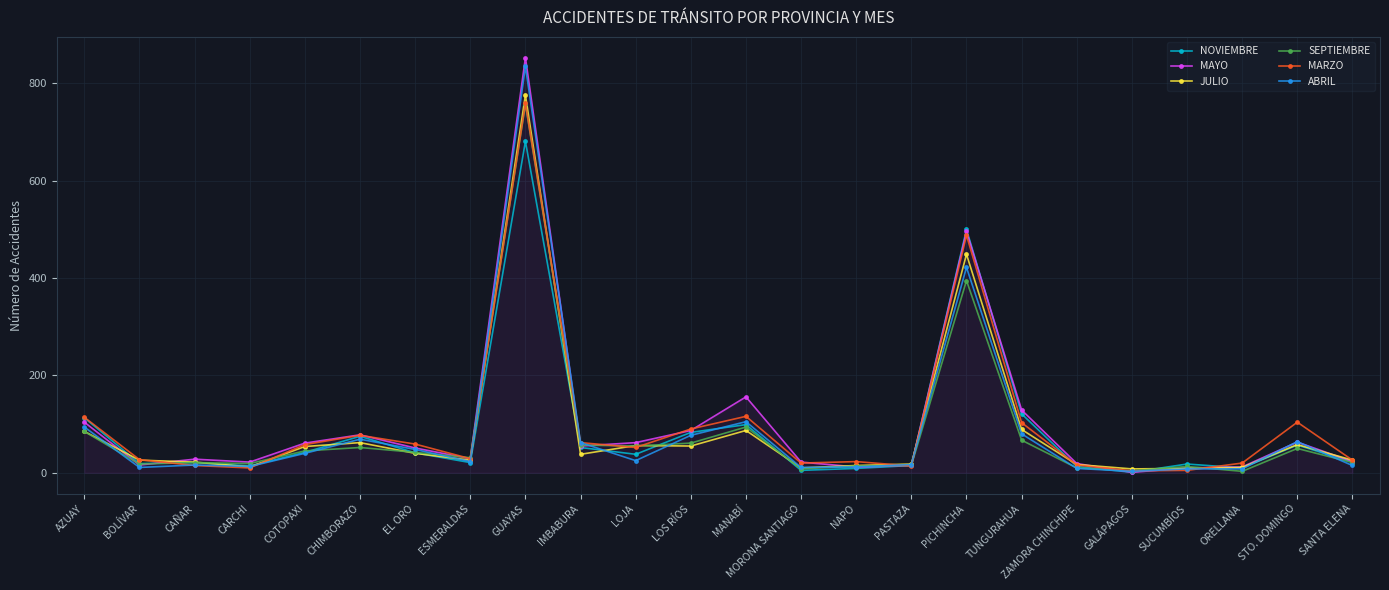

What are all the series names shown in the legend?

NOVIEMBRE, MAYO, JULIO, SEPTIEMBRE, MARZO, ABRIL